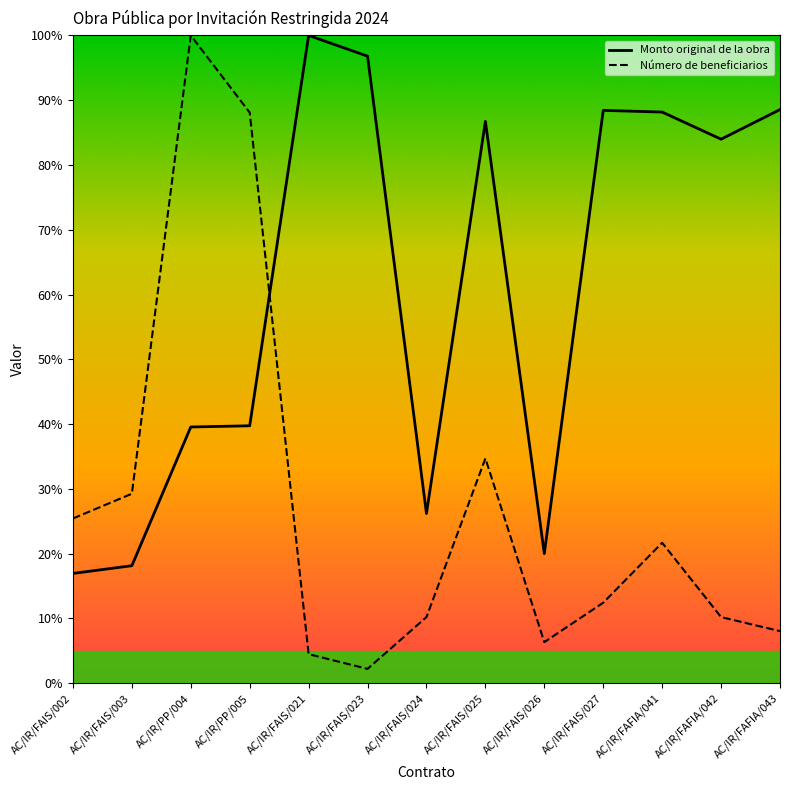

The value of Número de beneficiarios at AC/IR/FAIS/026 is 9.4. True or false?

False